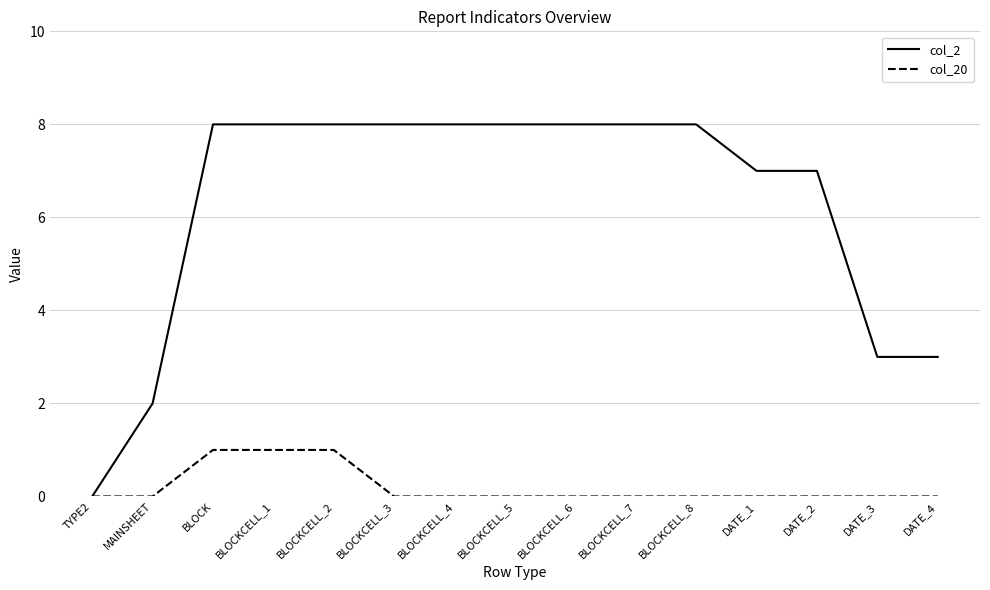

What is the maximum value for col_2?

8